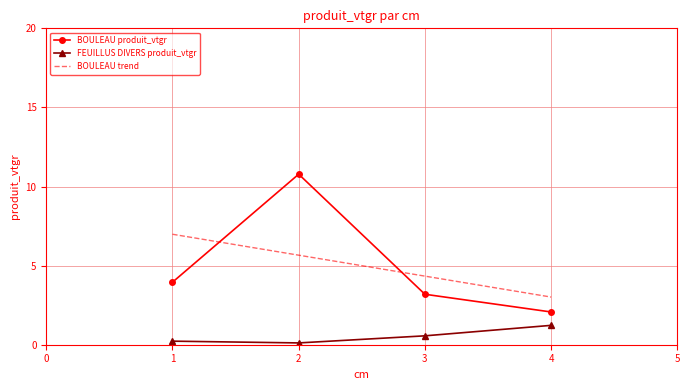

Where does the BOULEAU produit_vtgr series first go above 3?

1